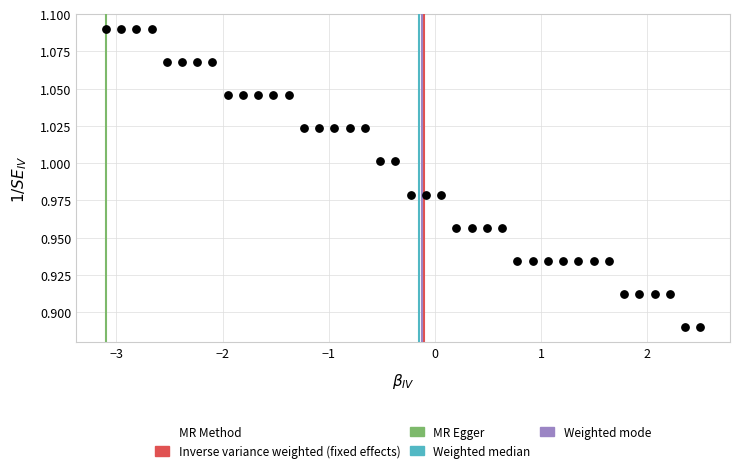

What is the range of X values (max minus min)?

5.6